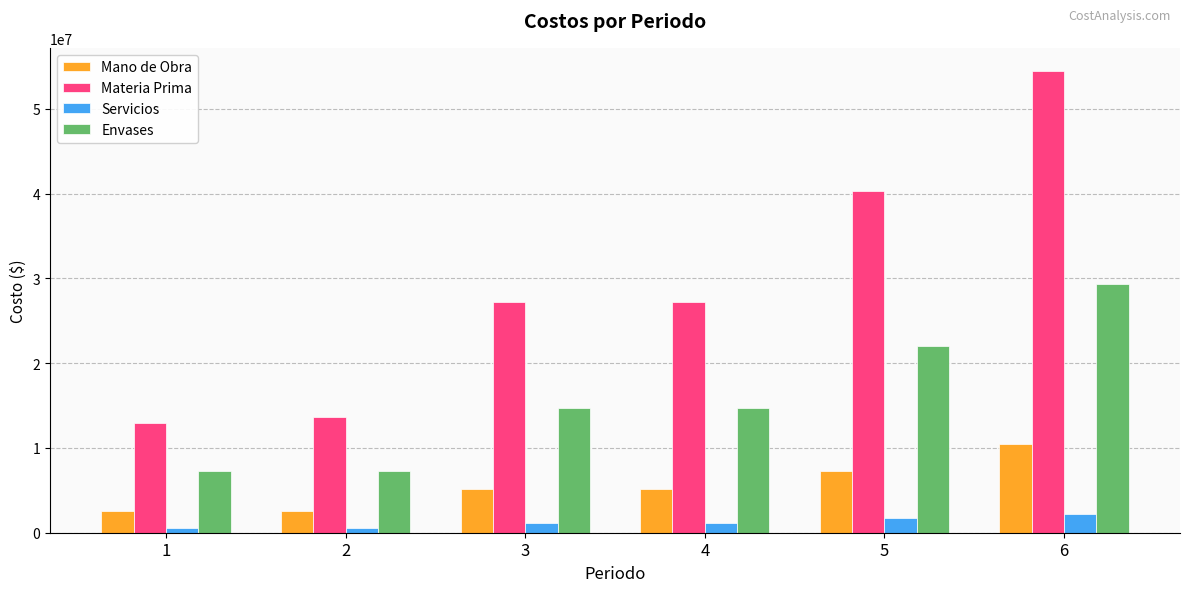

Count the number of categories in the chart.

6